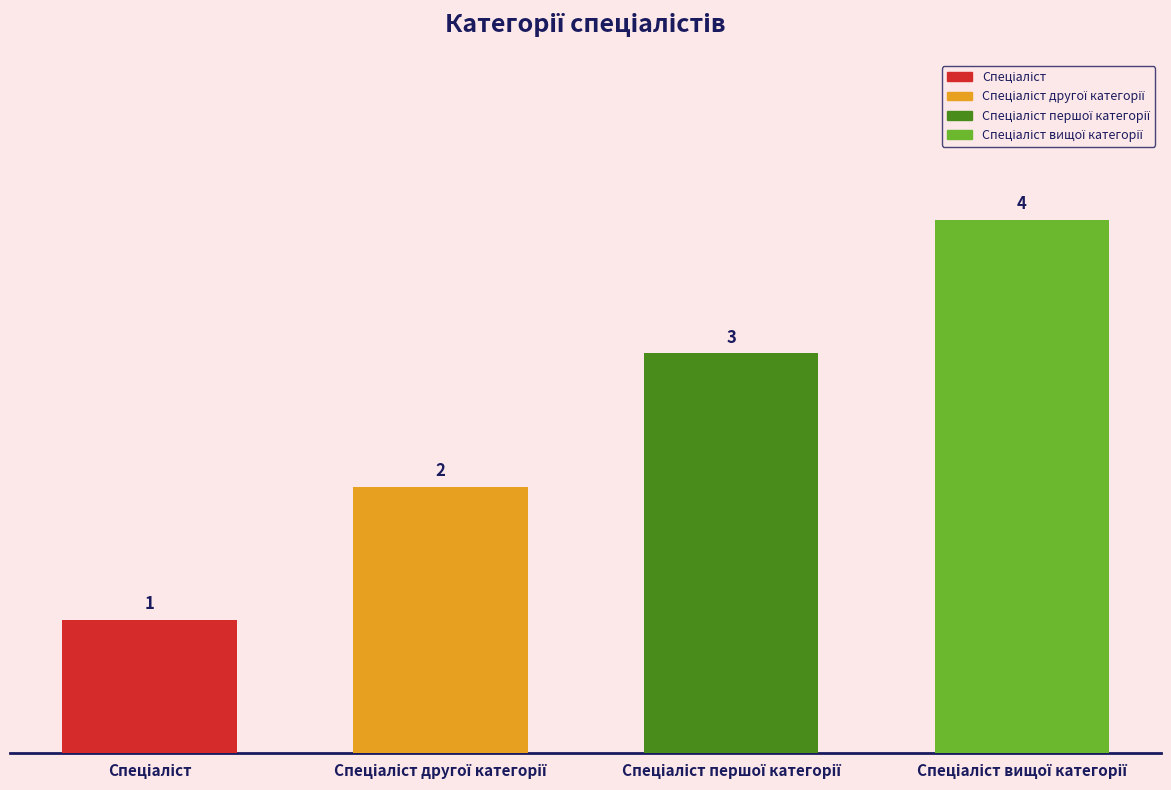

Is it true that the value at Спеціаліст першої категорії is 4?

False